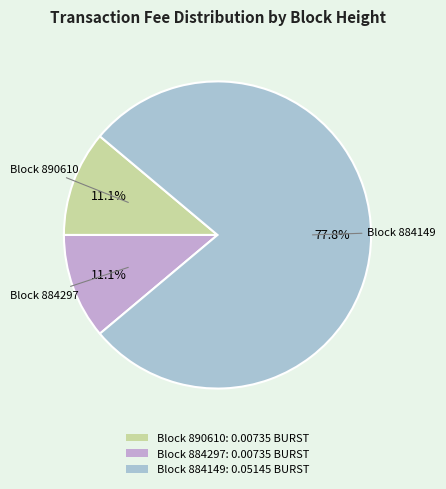

Which category accounts for the majority?

884149